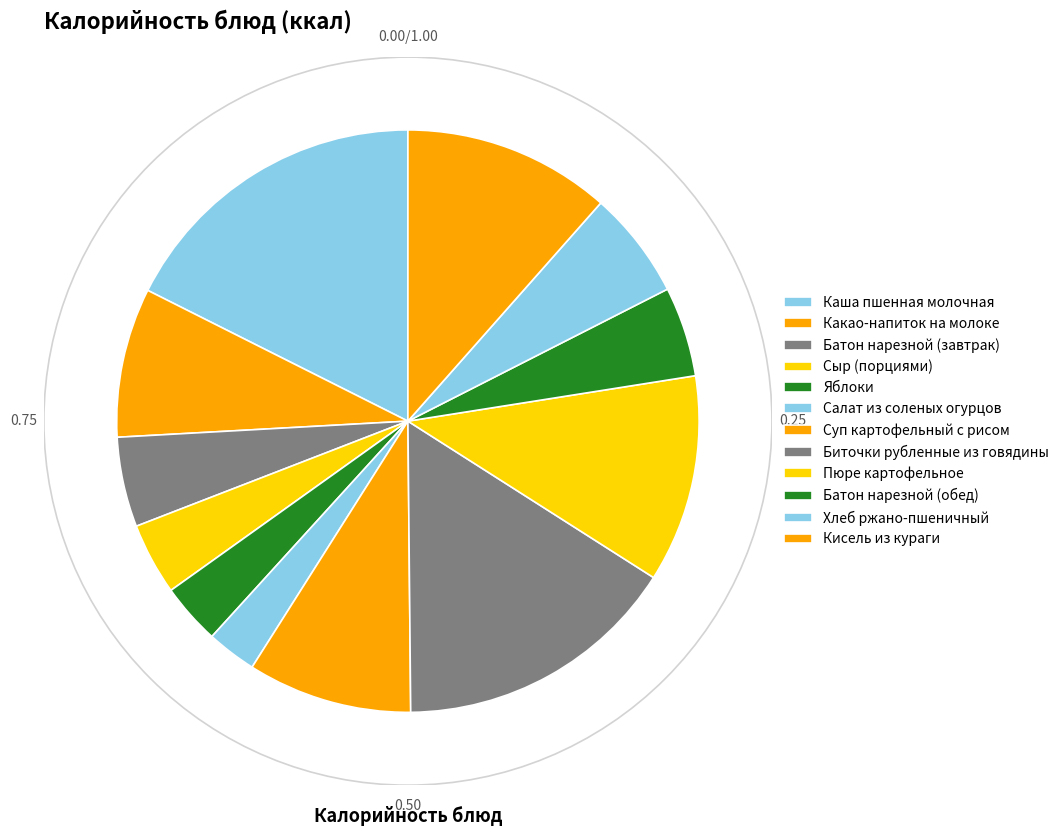

To the nearest percent, what is the average slice percentage?

8%